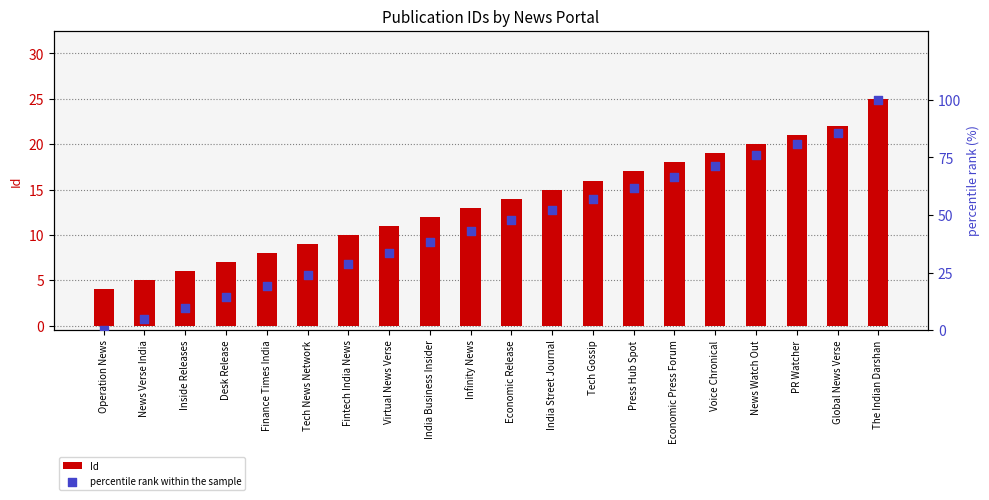

At how many categories does at least one series exceed 92?

1